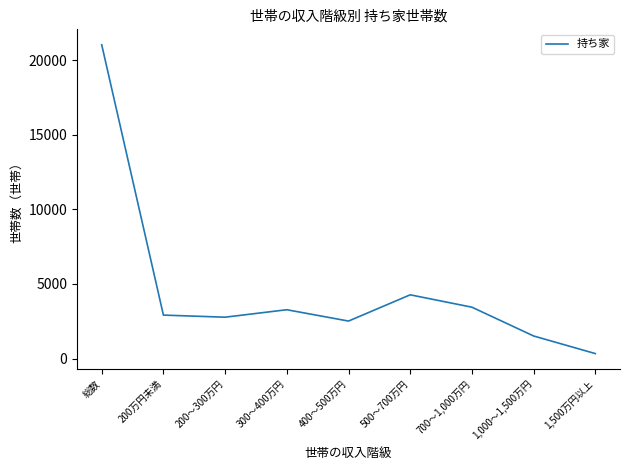

Is it true that the value at 1,000～1,500万円 is 1510?

True